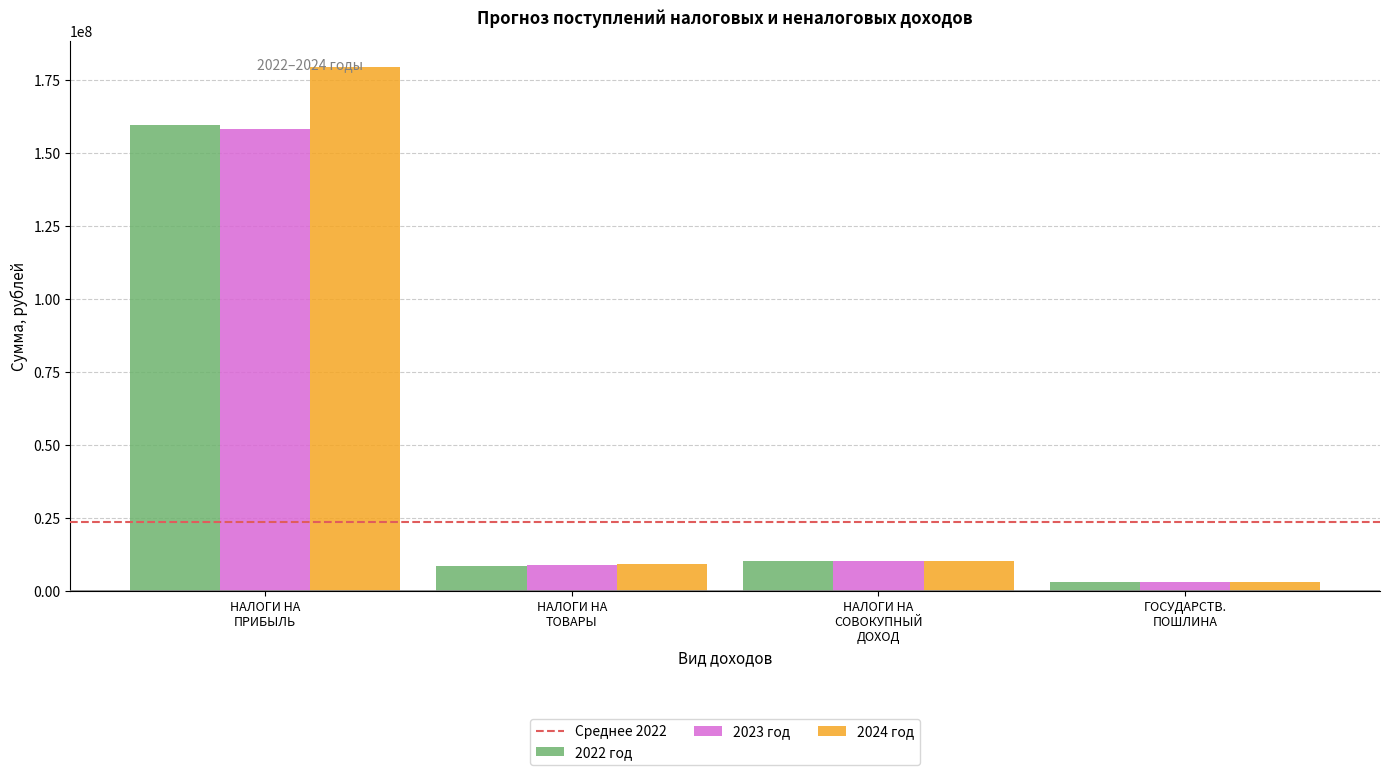

Reading left to right, what are all the values shown in this chart?

2022 год: 159418045.7	8510190.0	10219000.0	3150000.0
2023 год: 158290090.0	8720270.0	10280000.0	3162000.0
2024 год: 179451752.0	9117180.0	10397000.0	3168000.0